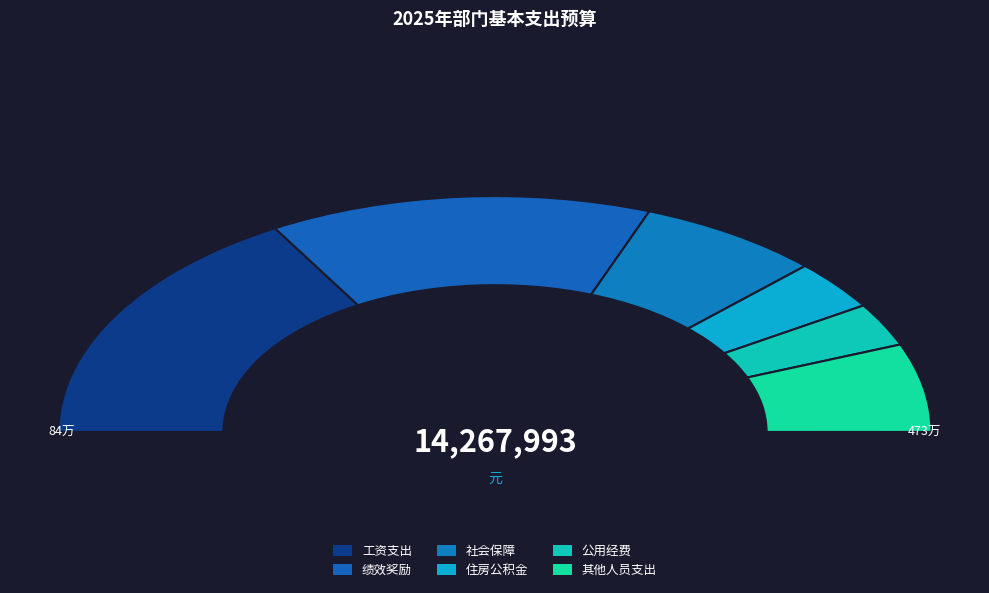

The 其他商品和服务支出 slice represents 13% of the pie. True or false?

False